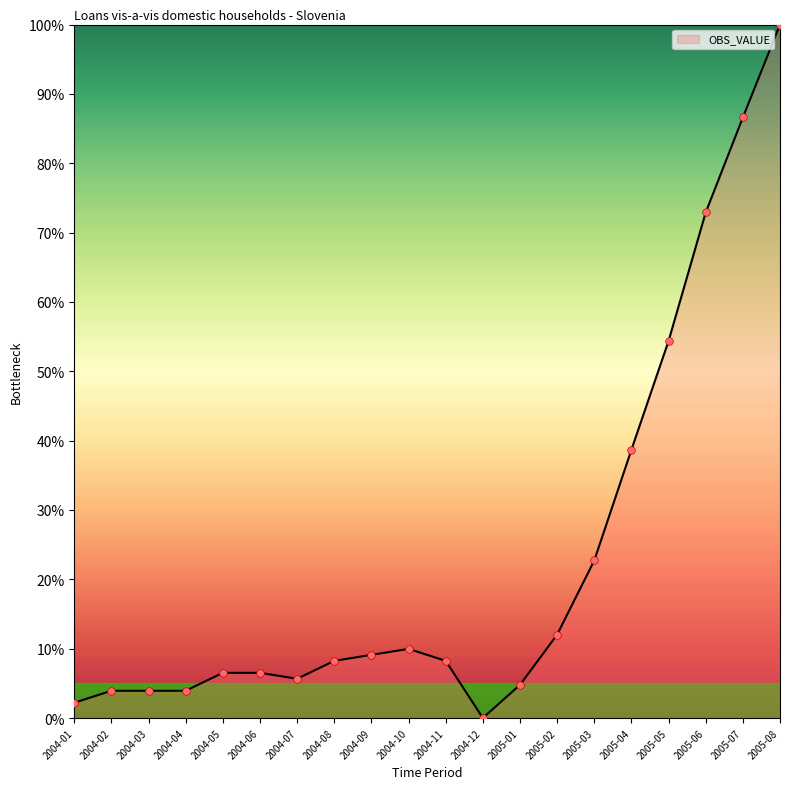

What is the change in value from 2005-02 to 2005-05?

+42.3